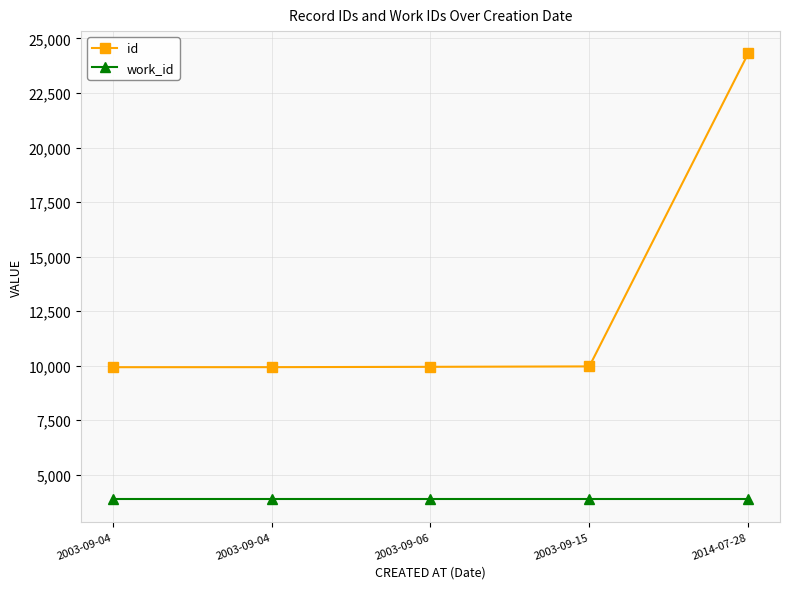

Does the chart have visible grid lines?

Yes